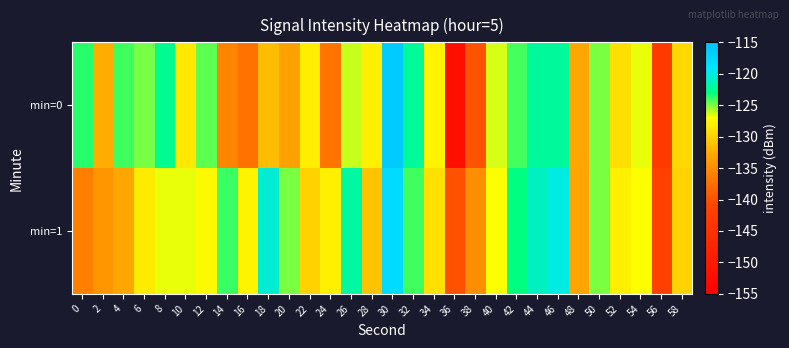

Which series changed the most between 30 and 54?

min=0